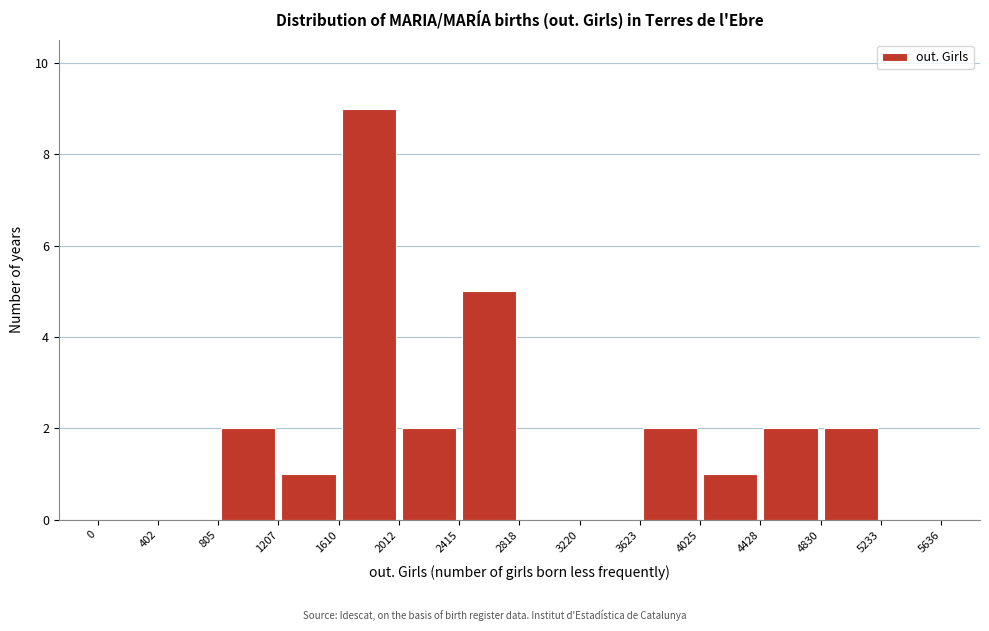

Over which range of the x-axis is the bar tallest?

1610 to 2012